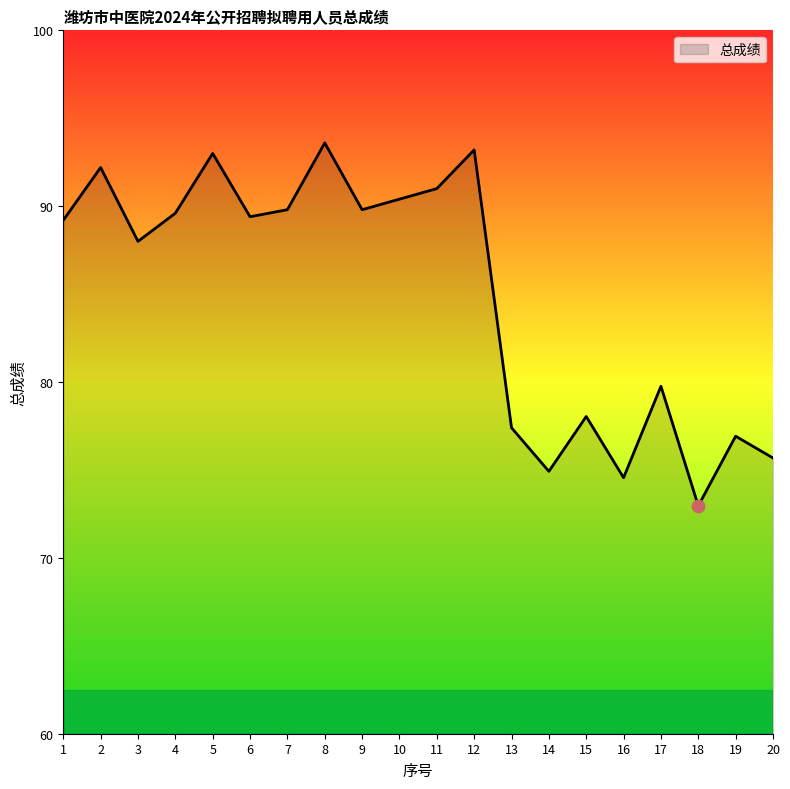

What is the change in value from 4 to 8?

+4.0